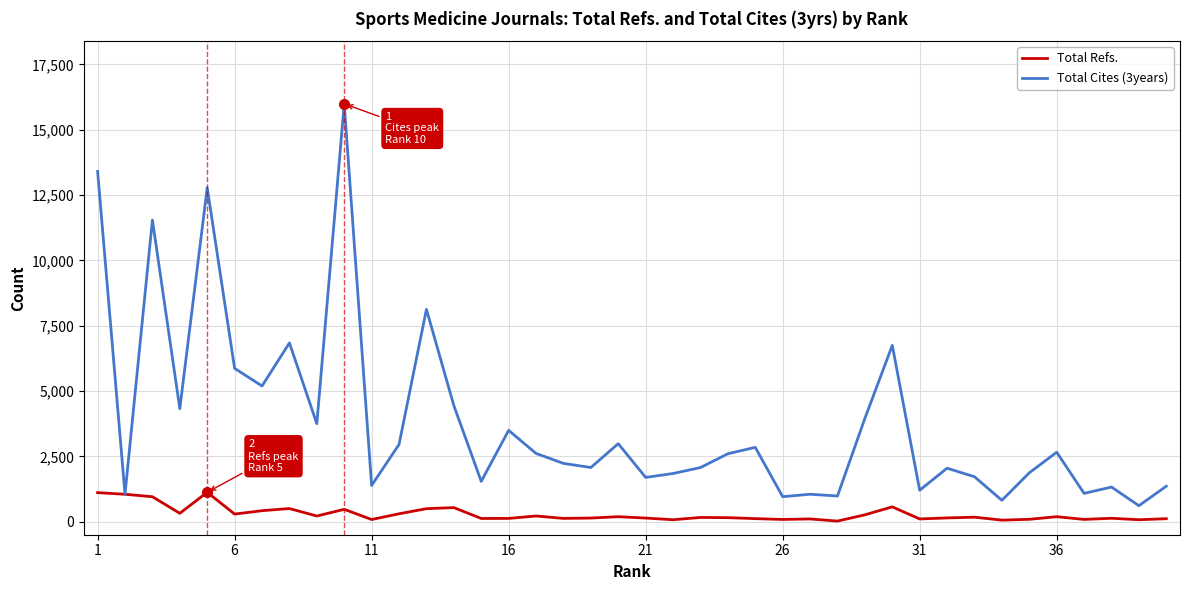

Which series has the largest total across all categories?

Total Cites (3years)